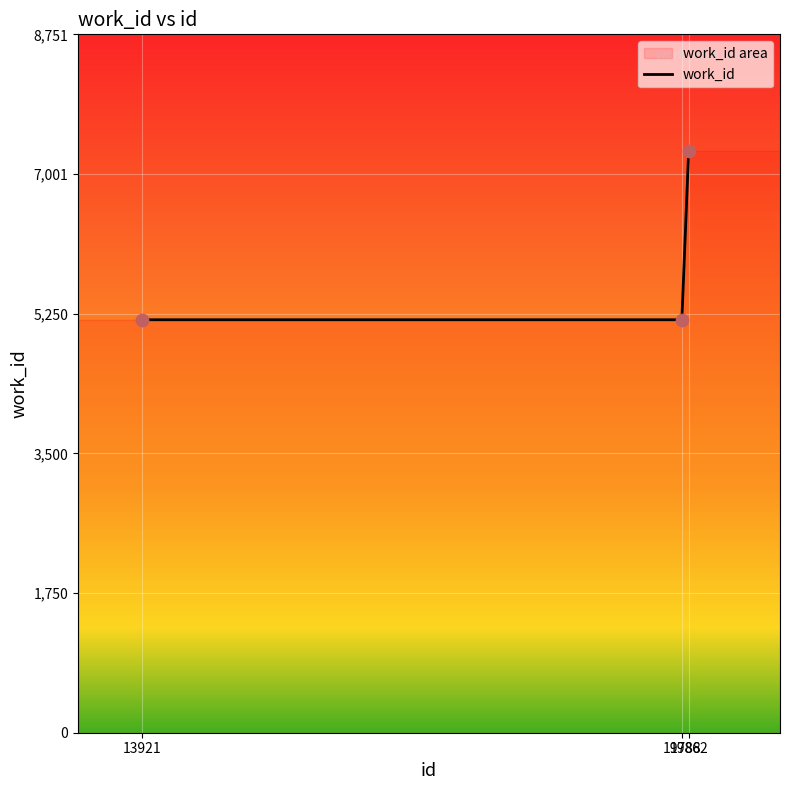

Between 19862 and 19788, which is larger?

19862